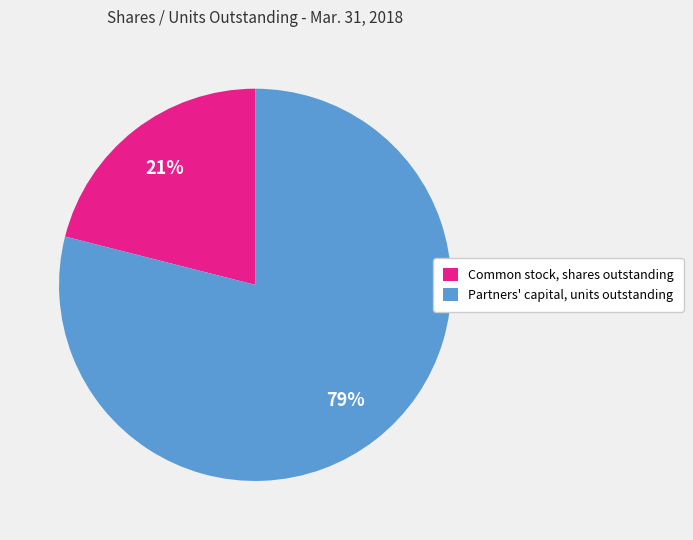

To the nearest percent, what is the average slice percentage?

50%